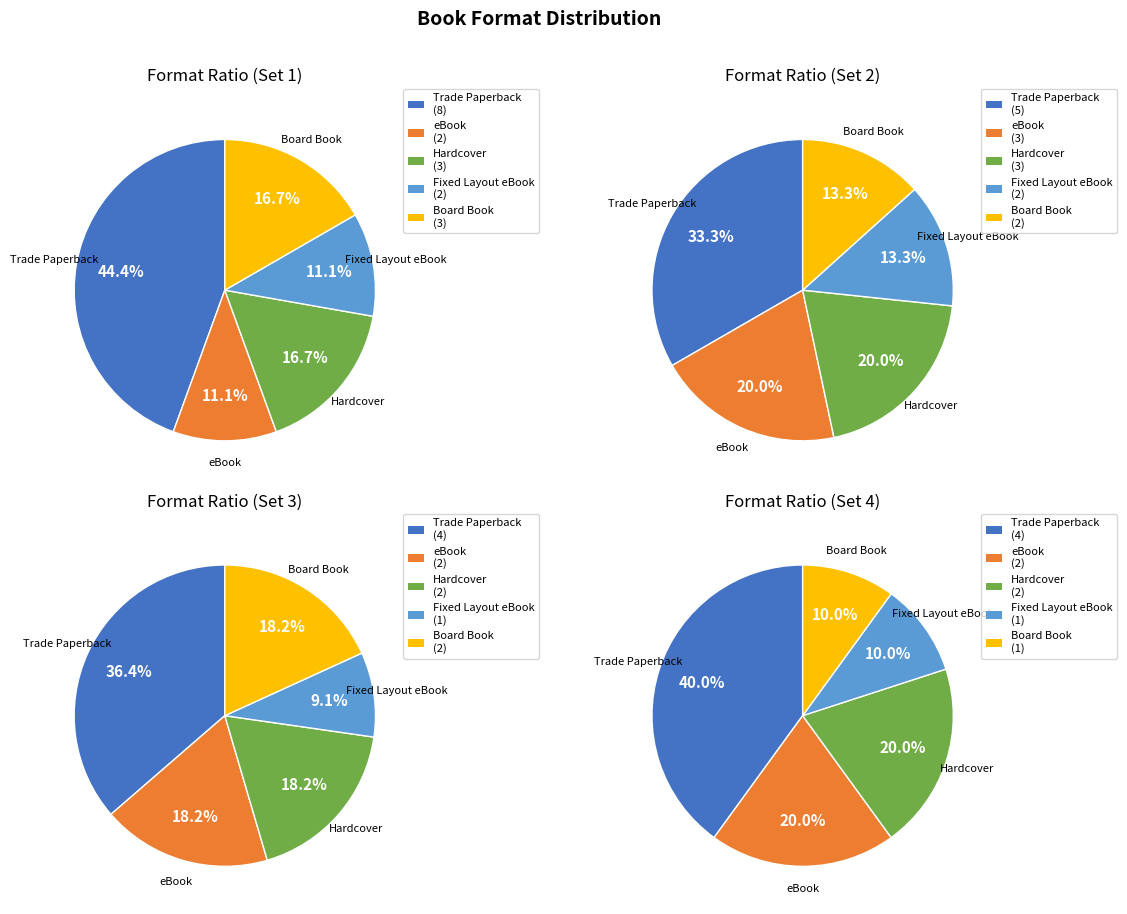

To the nearest percent, what percentage of the pie is Board Book?

15%